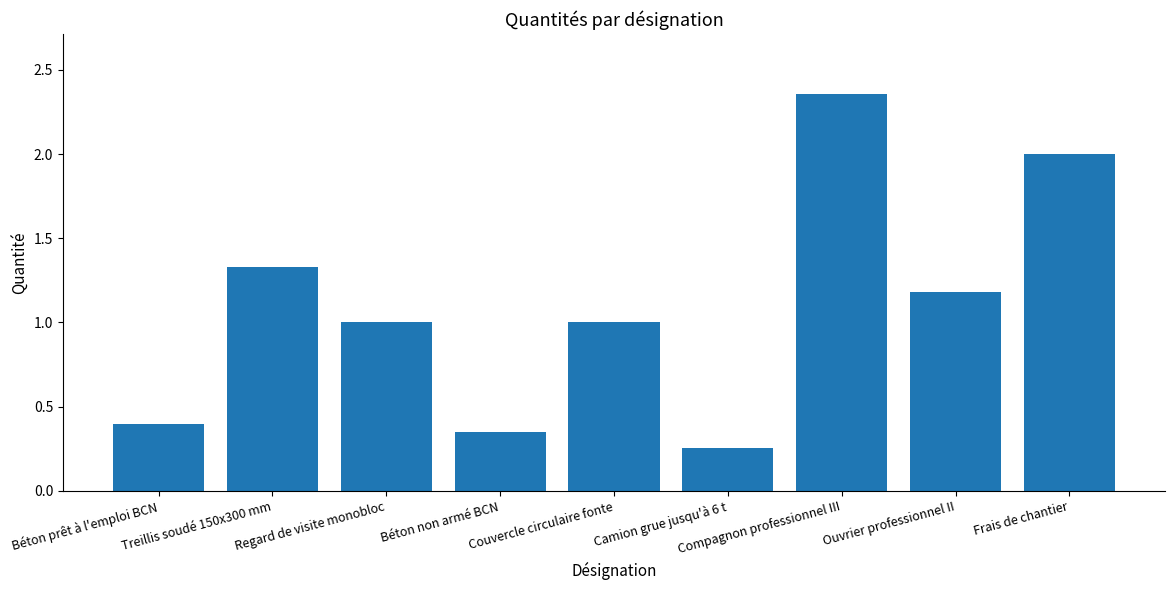

Which label corresponds to the smallest value in the chart?

Camion grue jusqu'à 6 t